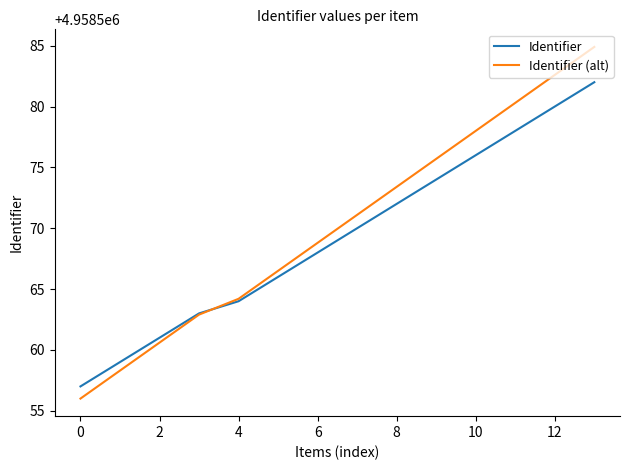

Which series has the largest range (max minus min)?

Identifier (alt)